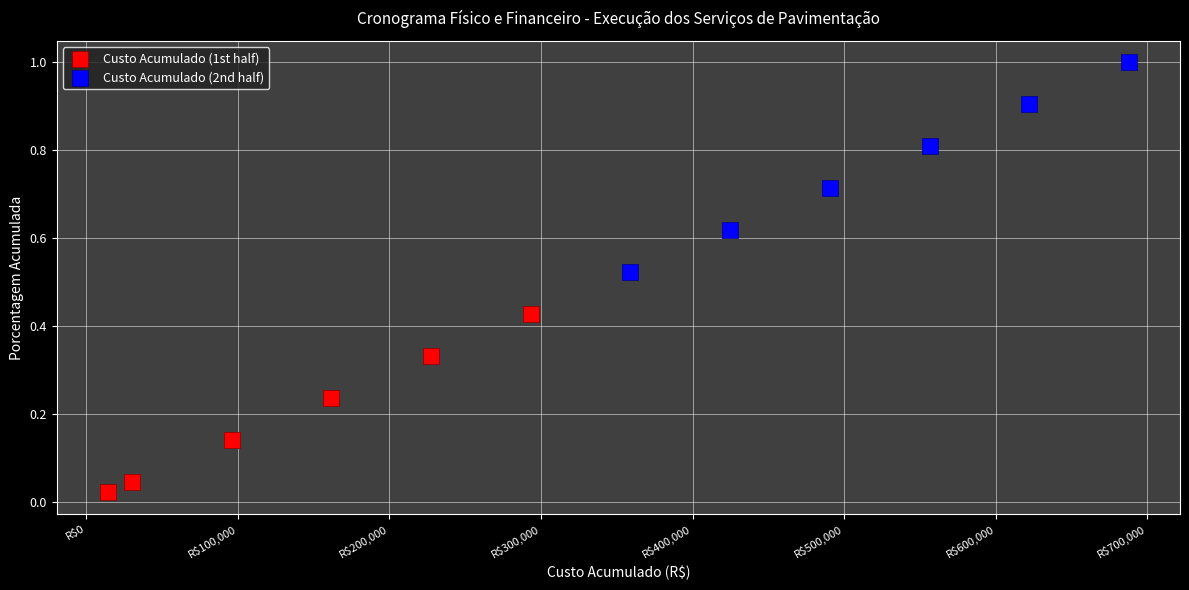

What are all the series names shown in the legend?

Custo Acumulado (1st half), Custo Acumulado (2nd half)